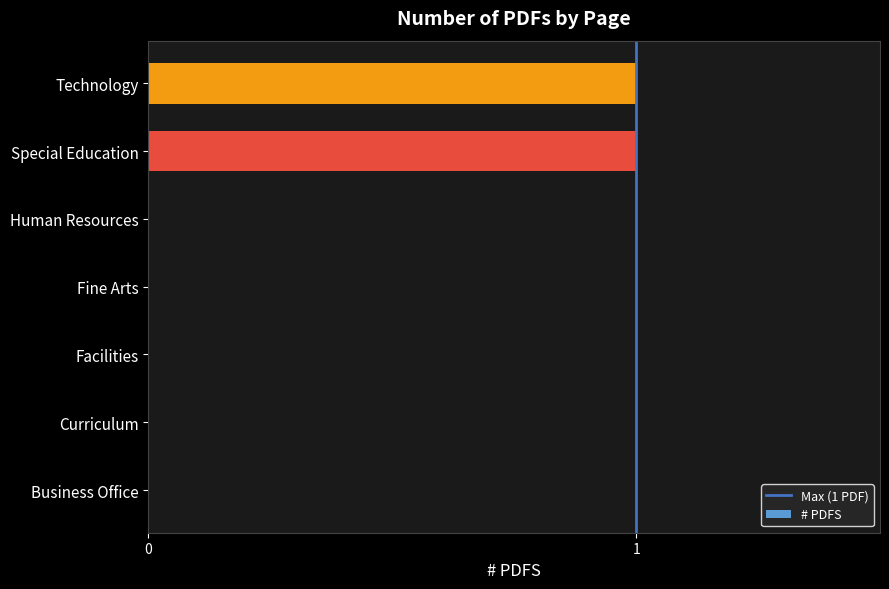

Are the bars horizontal?

Yes